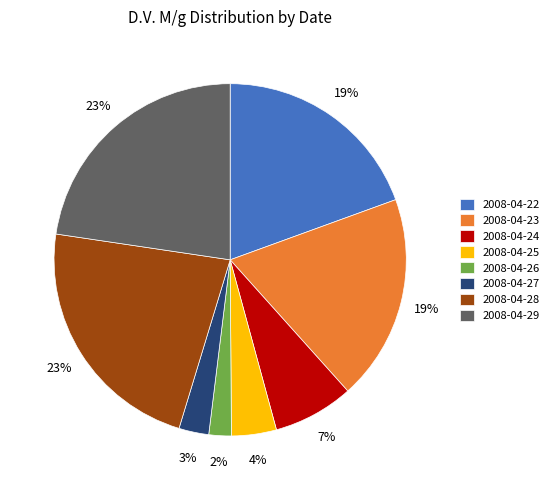

Which category has the smallest portion of the pie?

2008-04-26